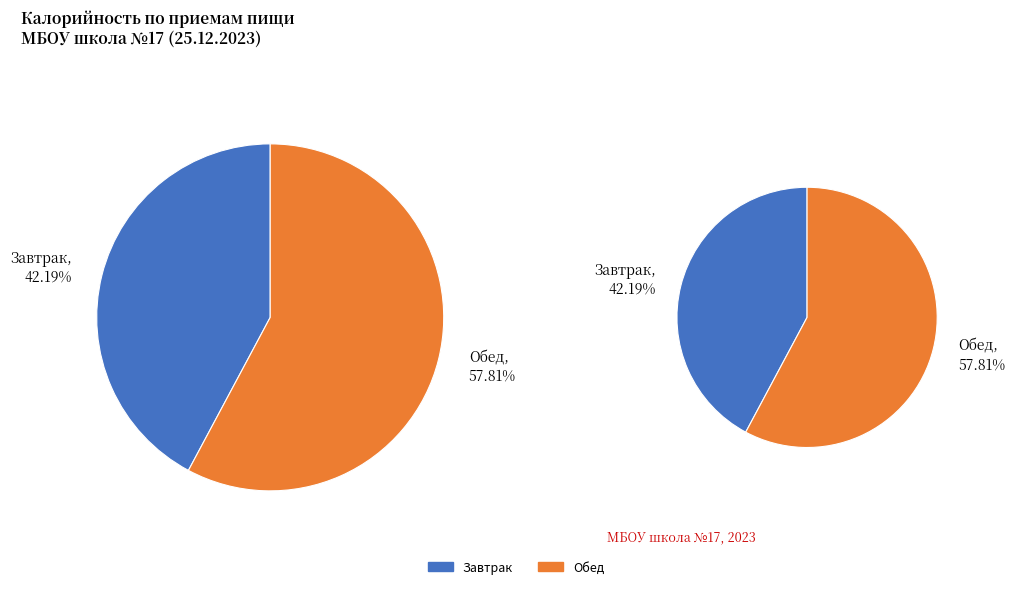

What is the smallest slice in the pie chart?

Завтрак